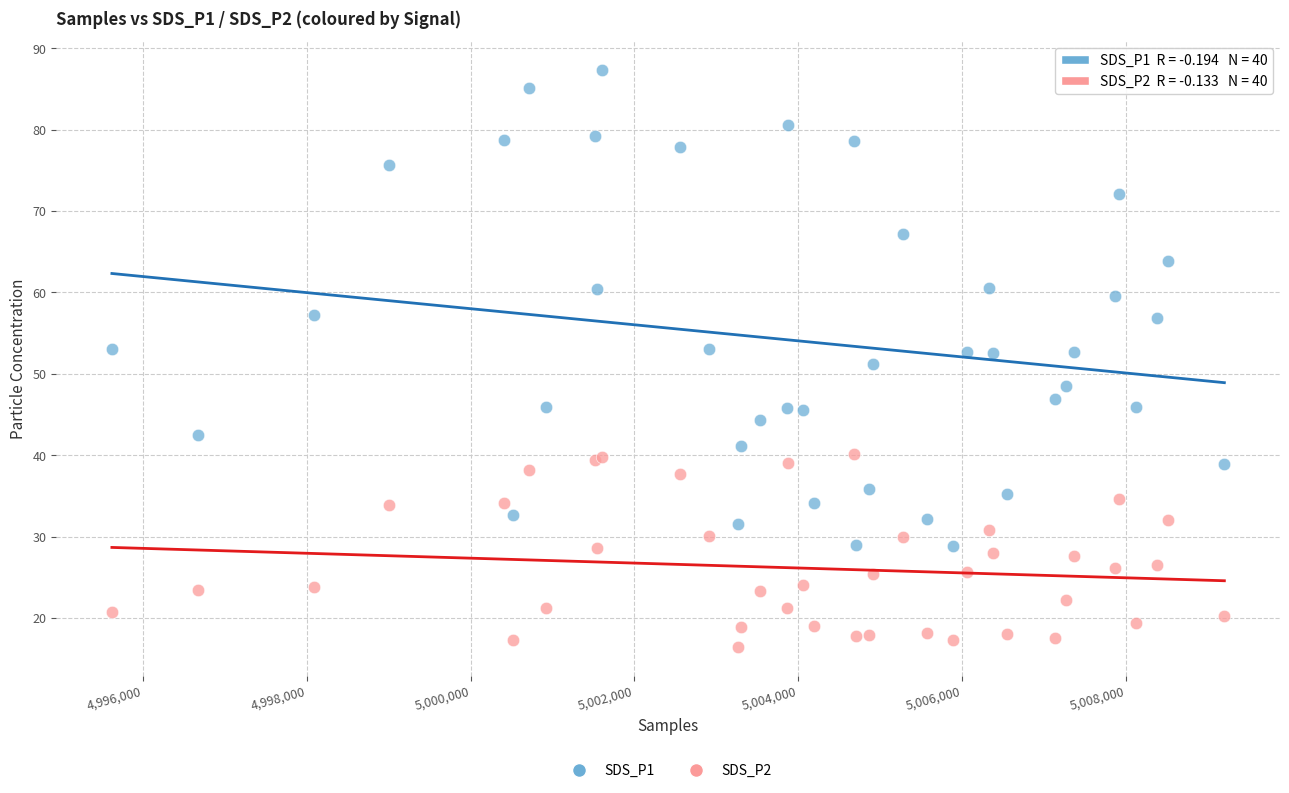

Which series contains the highest Y value?

SDS_P1